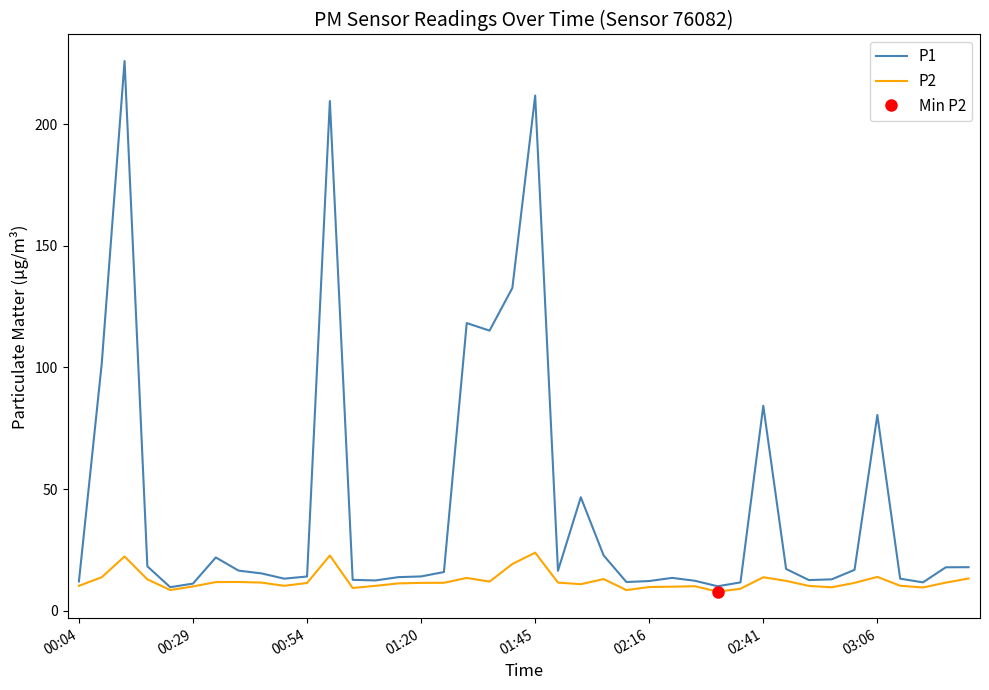

How many data points in P1 are above 15?

21